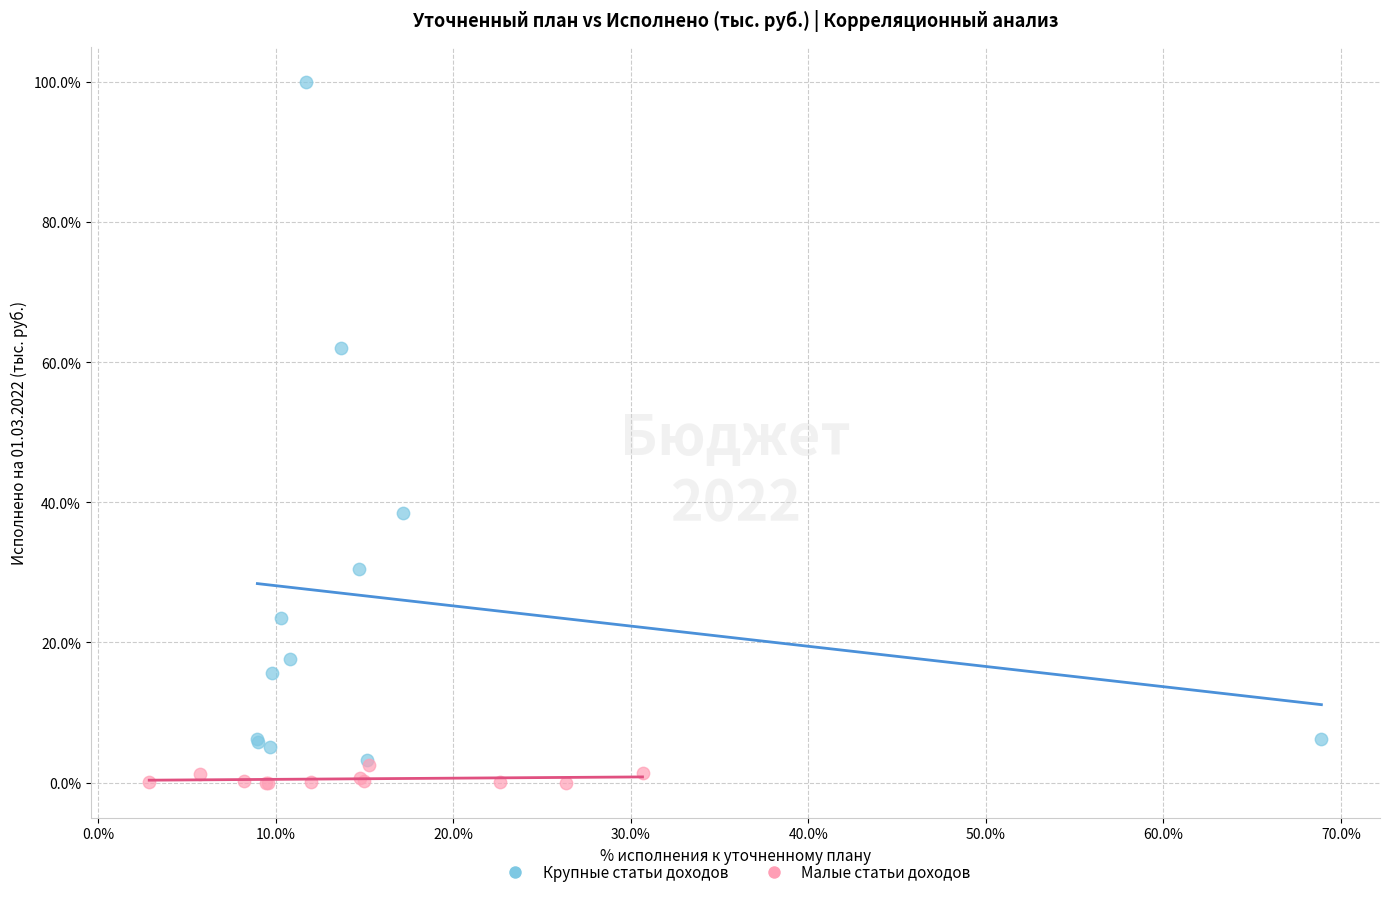

Which series has the largest Y range (max minus min)?

Крупные статьи доходов